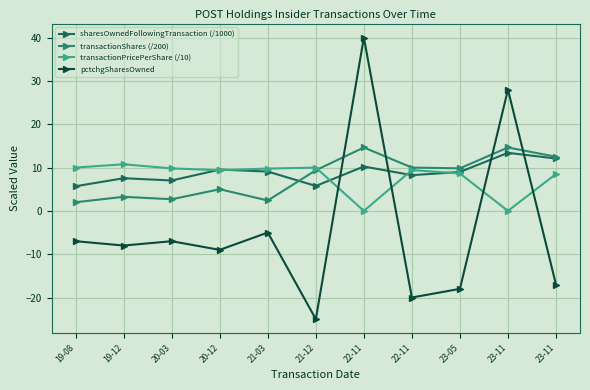

Between 19-08 and 23-11, which series saw the biggest shift?

transactionShares (/200)